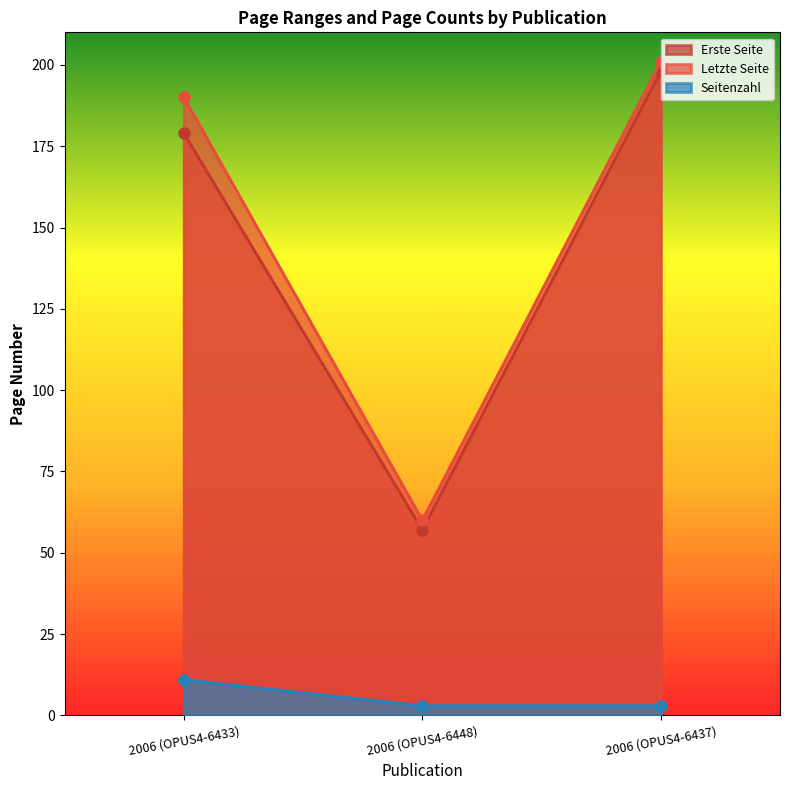

What is the minimum value shown in the chart?

3